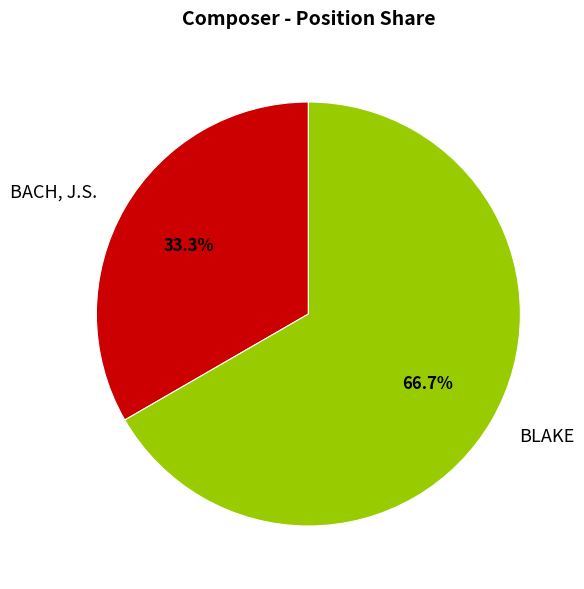

Approximately how many times larger is the value at BACH, J.S. compared to BLAKE?

0.5